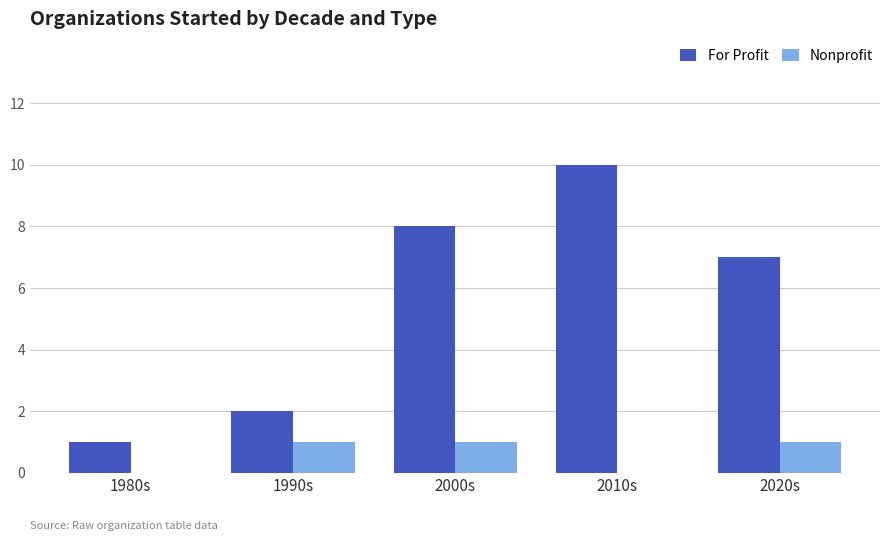

Are the bars horizontal?

No